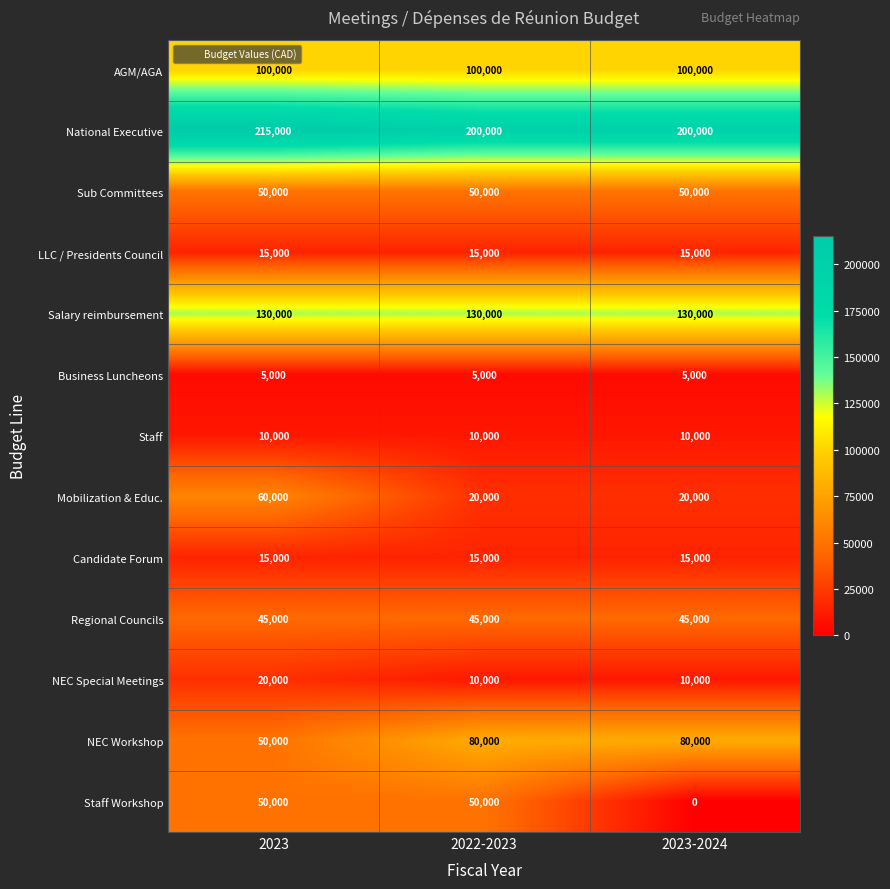

Where is NEC Workshop nearest to the value 65000?

2023